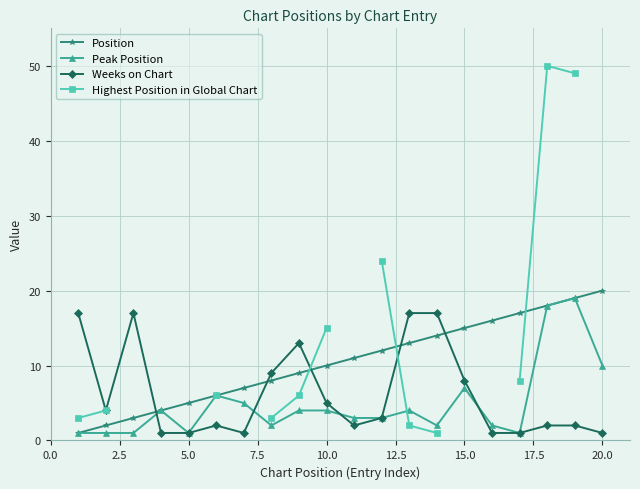

True or false: Weeks on Chart has more than 2 points higher than both neighbors.

True